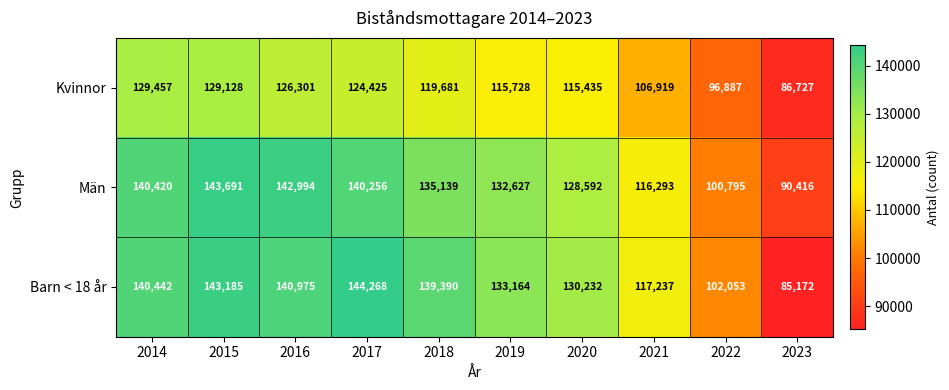

Which series has the largest total across all categories?

Barn < 18 år